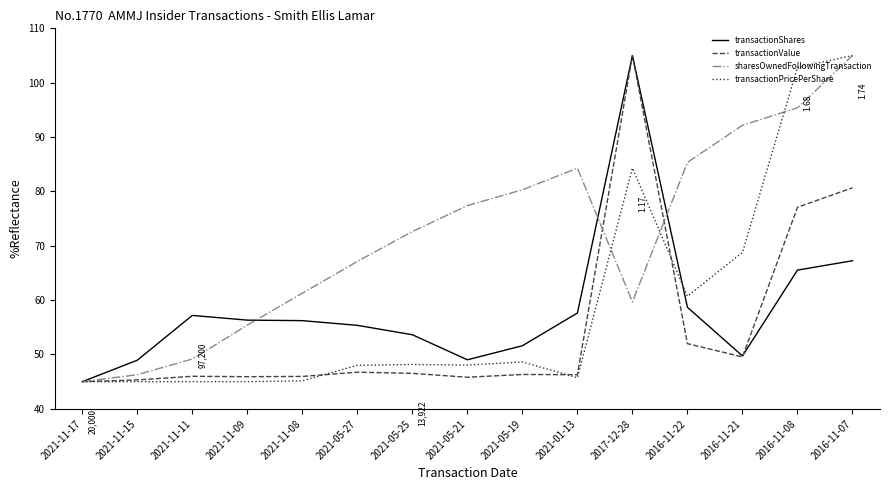

What is the approximate value of sharesOwnedFollowingTransaction at 2021-05-21?

77.4